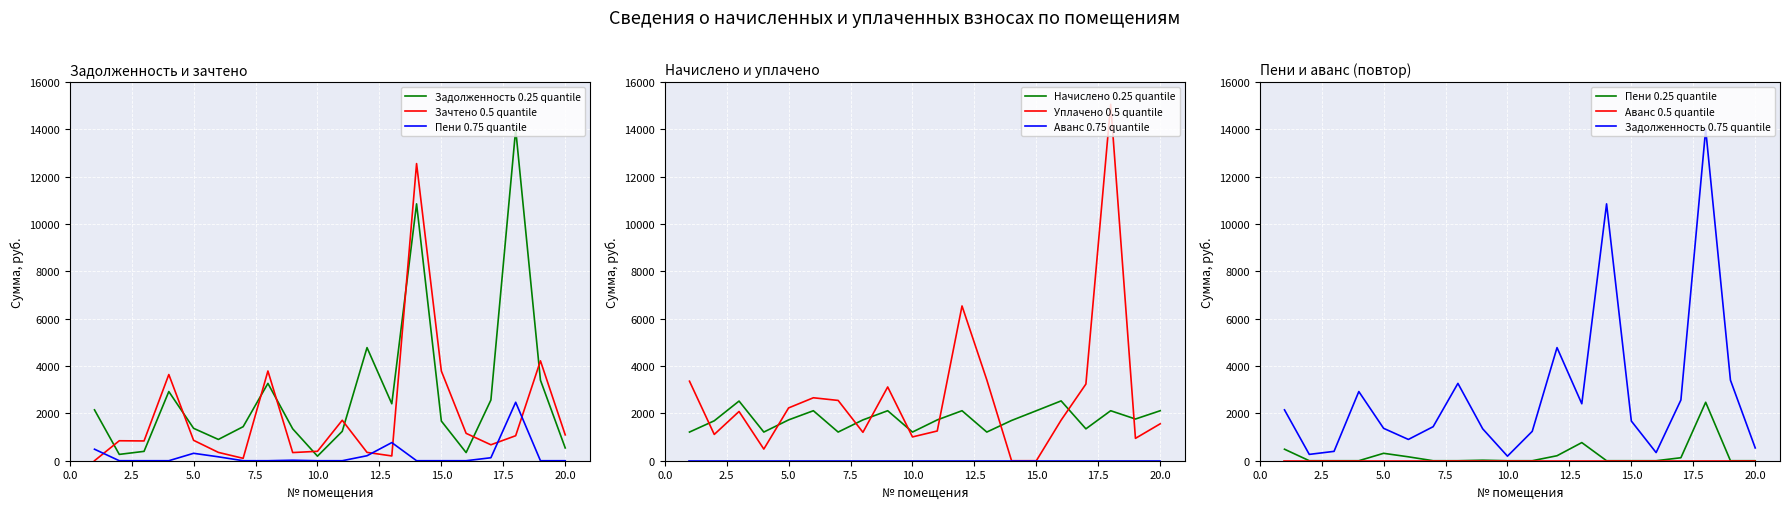

At how many categories does at least one series exceed 2783?

11